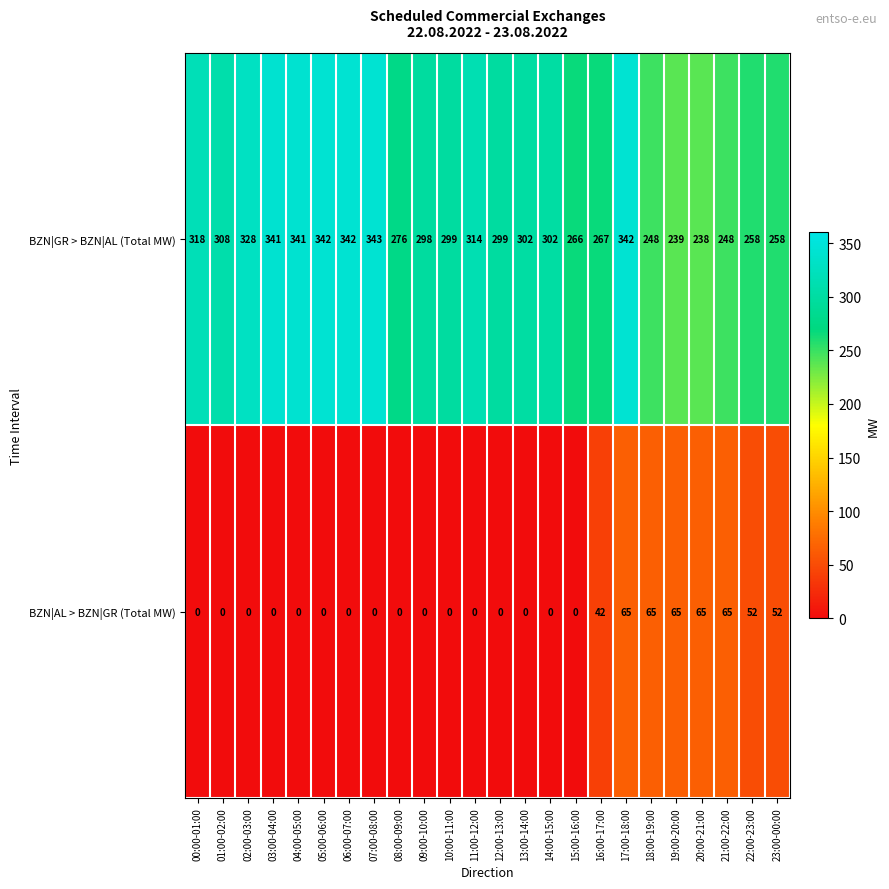

Rank the series at 04:00-05:00 from highest to lowest value.

BZN|GR > BZN|AL (Total MW), BZN|AL > BZN|GR (Total MW)